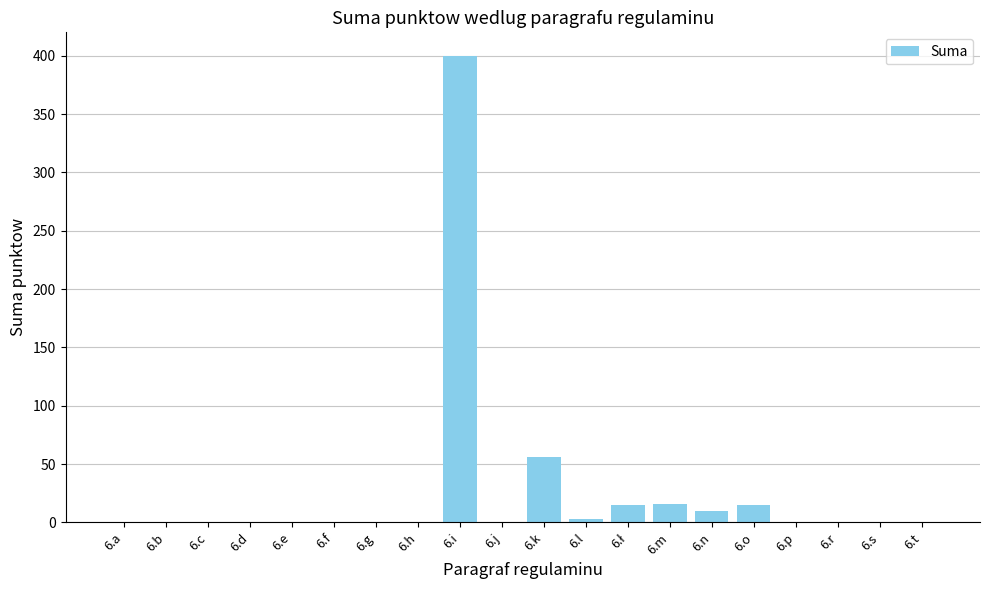

The value at 6.j is 0. True or false?

True